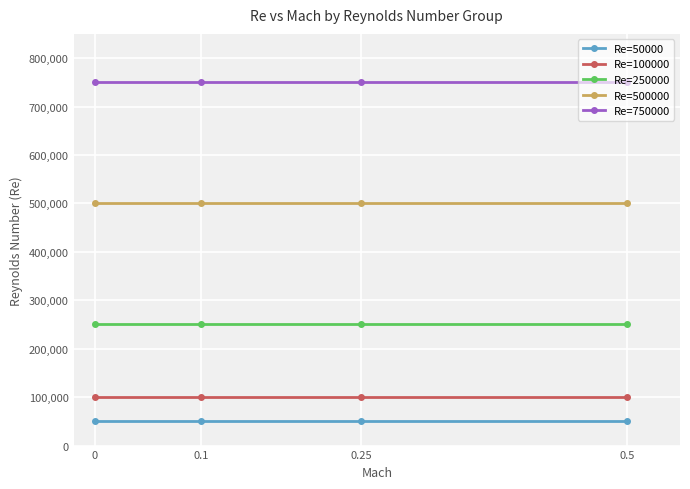

List the series in order of their peak value, highest first.

Re=750000, Re=500000, Re=250000, Re=100000, Re=50000